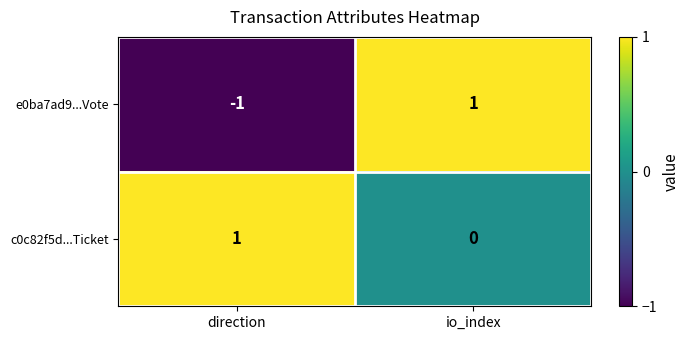

Which label corresponds to the smallest value in the chart?

direction